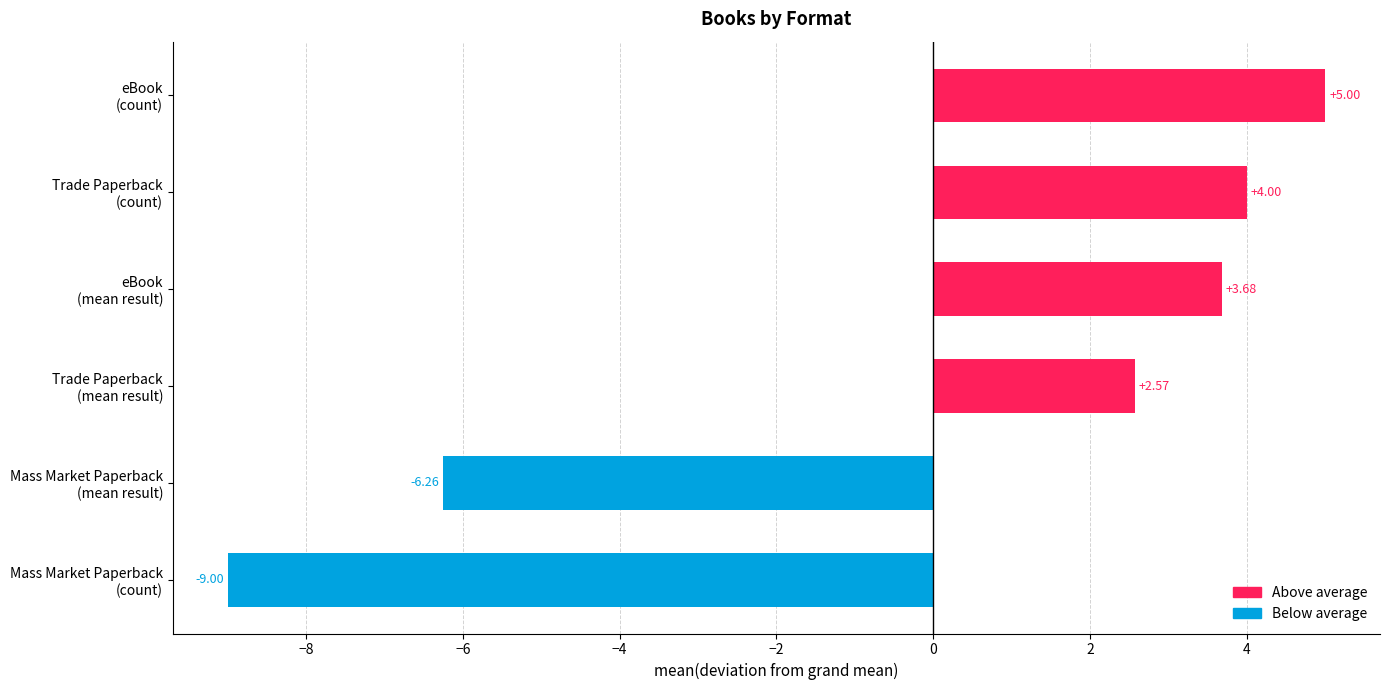

What is the difference between the maximum and second lowest values?

11.3